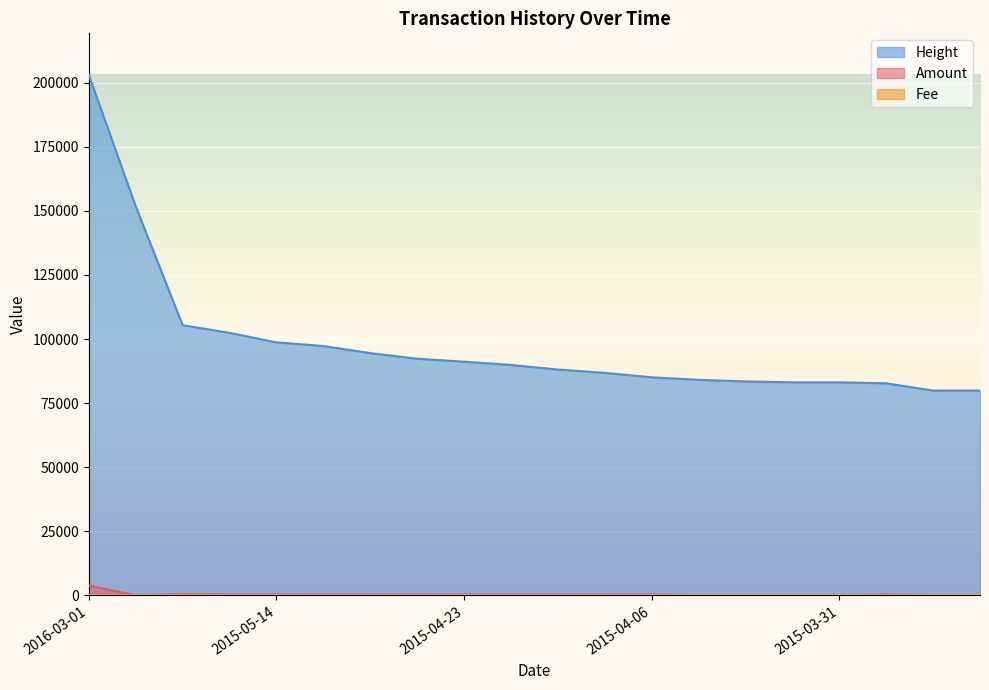

How many data points in Height are above 89890?

9